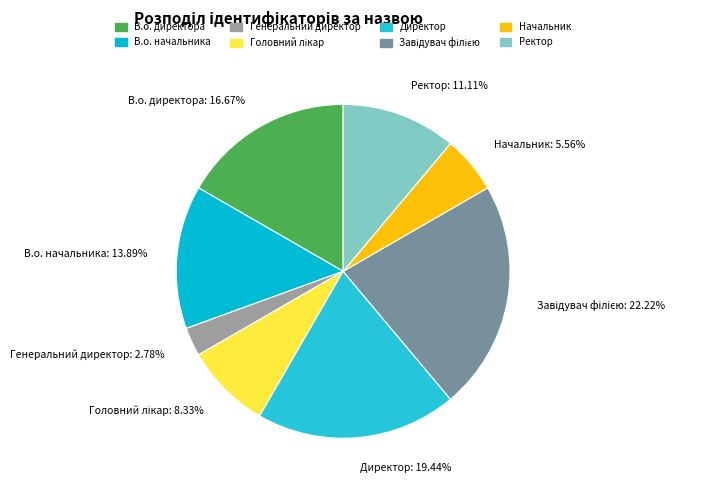

The В.о. начальника slice represents 8% of the pie. True or false?

False